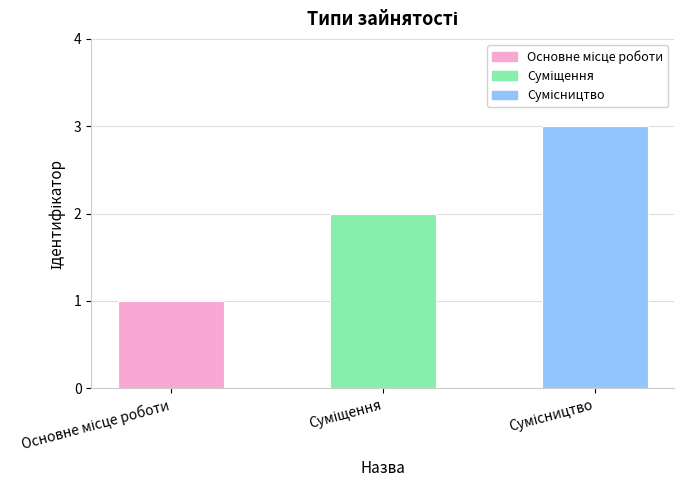

What is the difference between the maximum and minimum values?

2